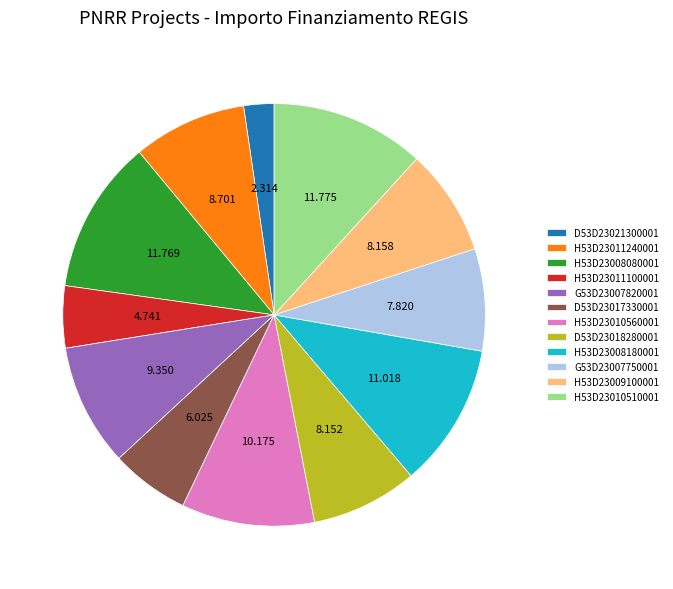

How many slices are in this pie chart?

12